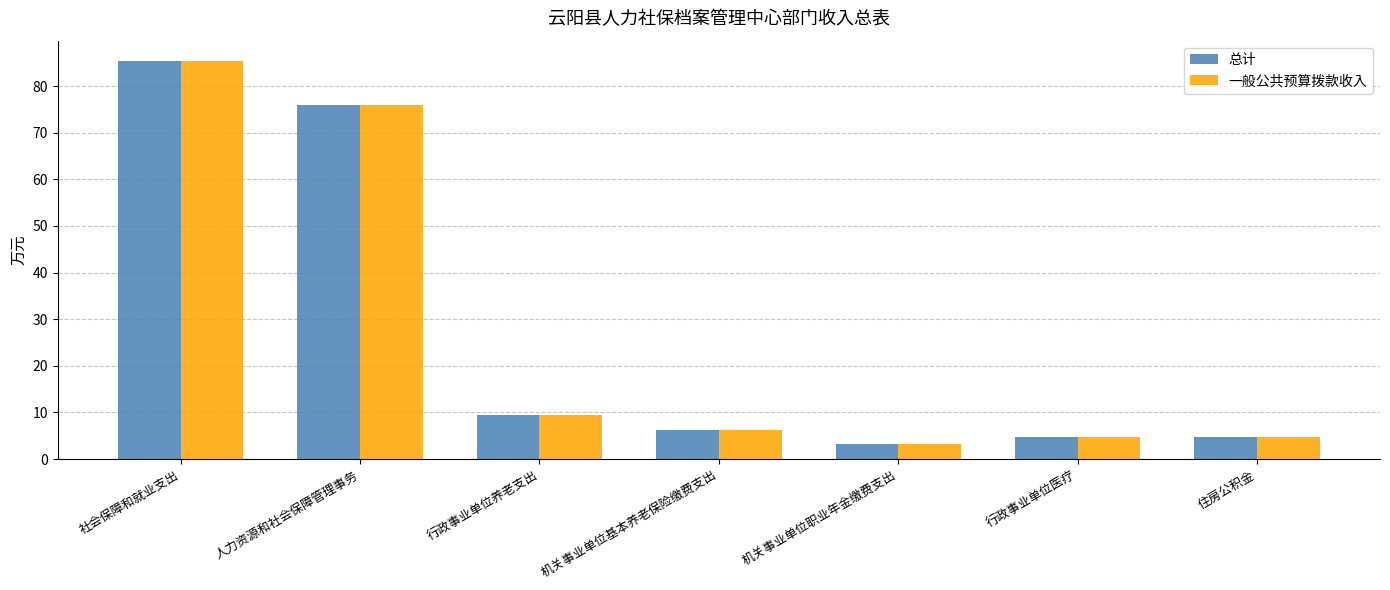

What is the label of the 6th bar from the right?

人力资源和社会保障管理事务